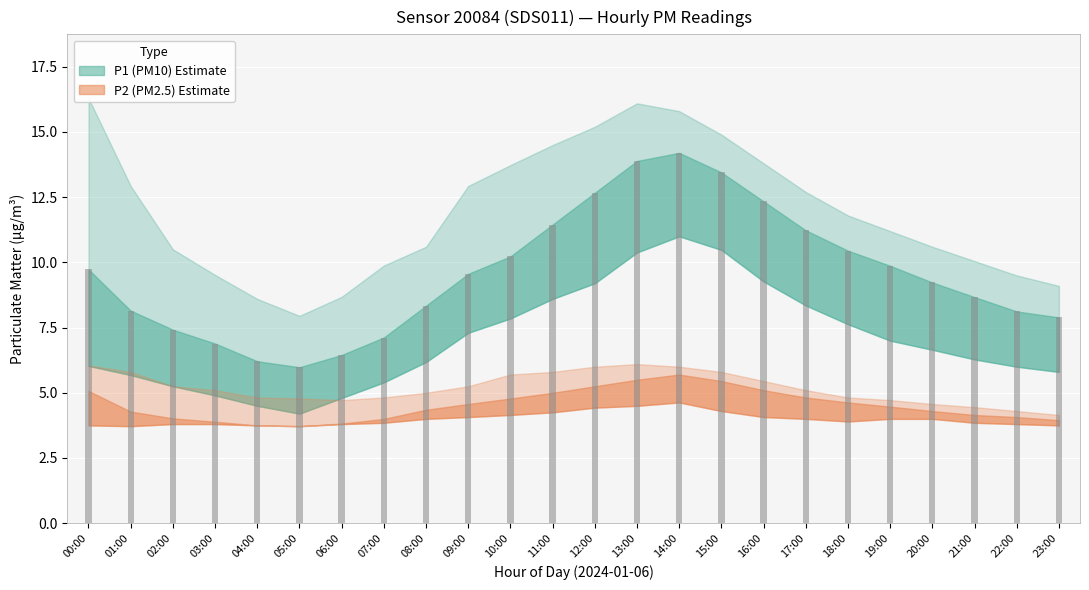

Which series has the widest spread of values?

P1_upper